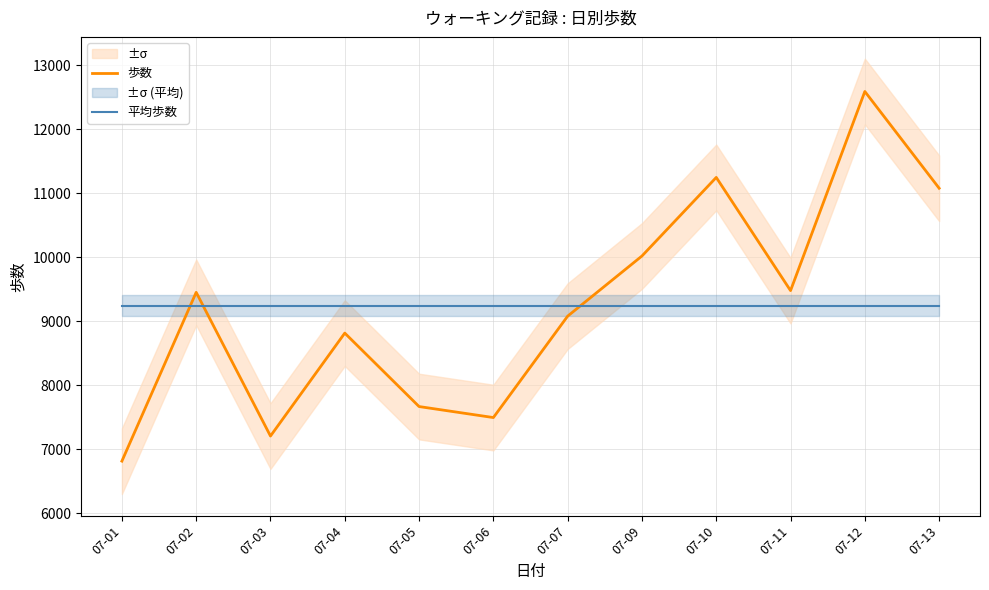

How many data points in 歩数 are above 9450?

5